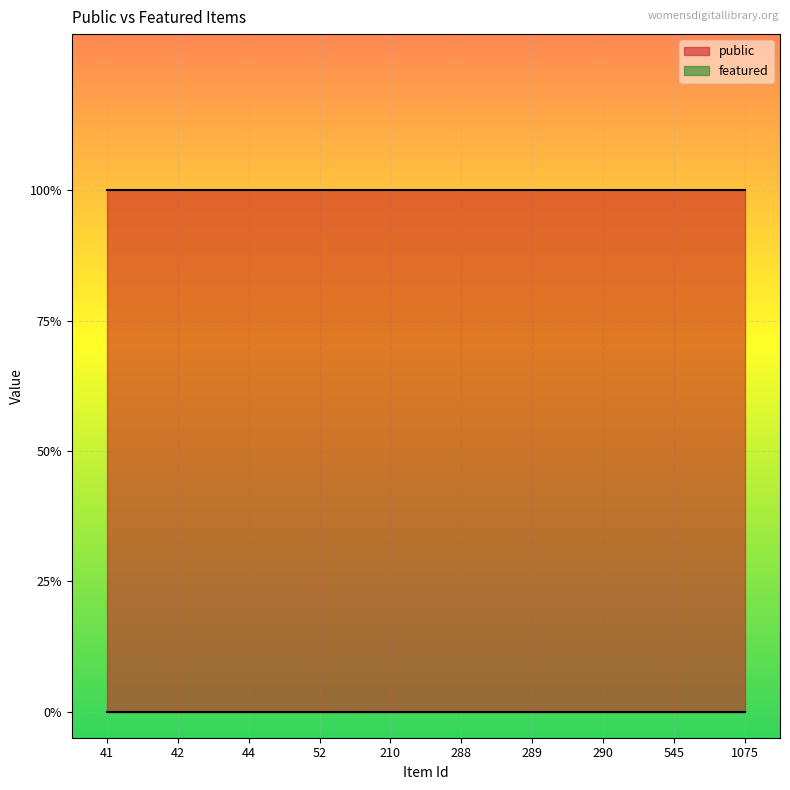

Reading left to right, list all the values displayed in this chart.

public: 1	1	1	1	1	1	1	1	1	1
featured: 0	0	0	0	0	0	0	0	0	0